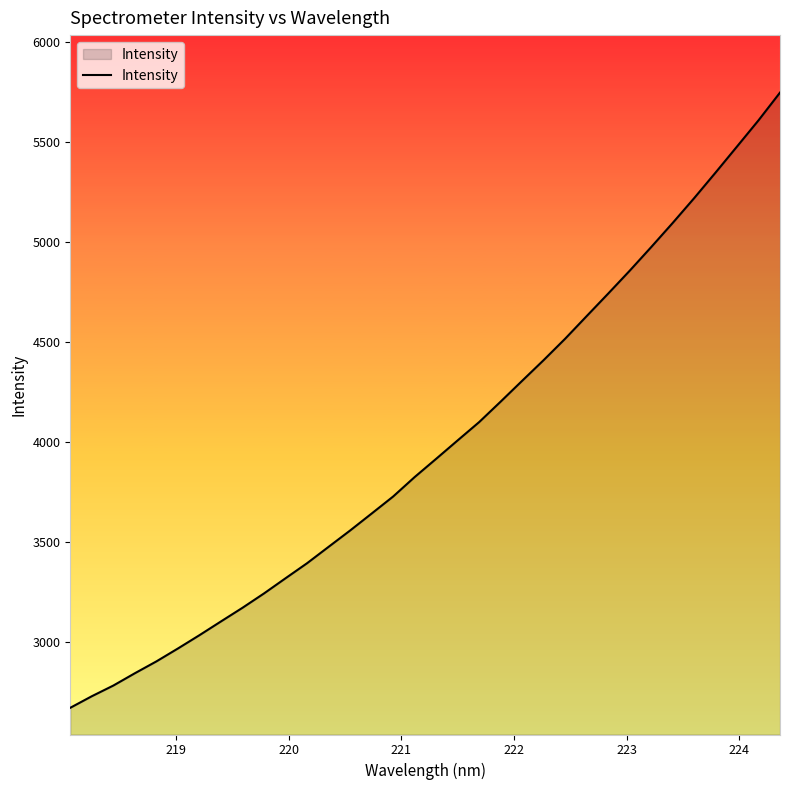

How many lines are shown in the chart?

1